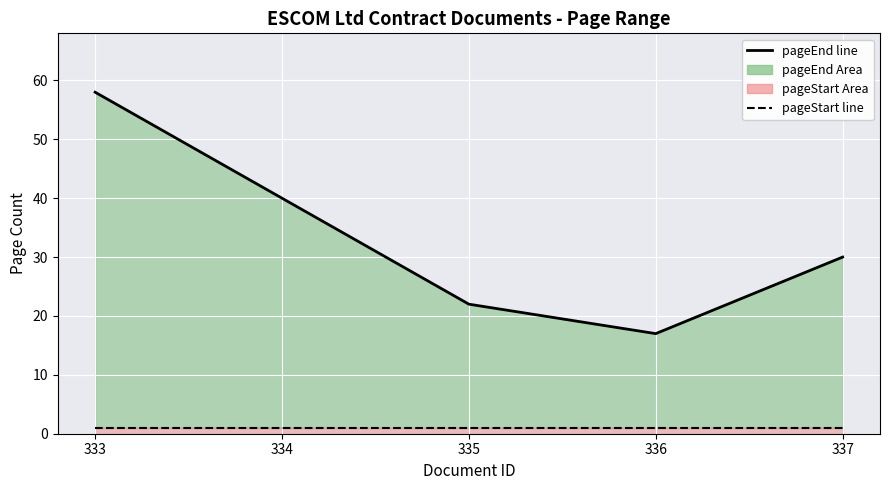

Which series has the largest range (max minus min)?

pageEnd line